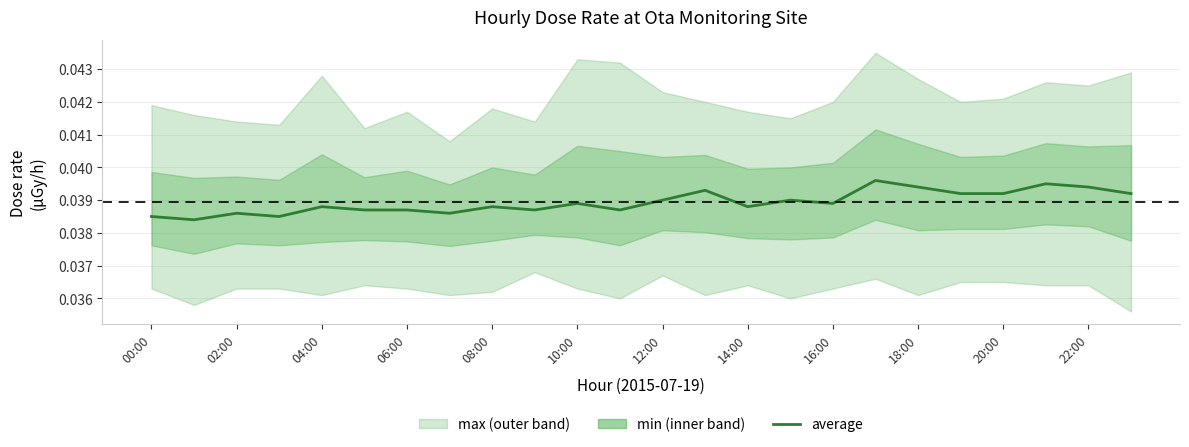

How many categories are shown in the chart?

24